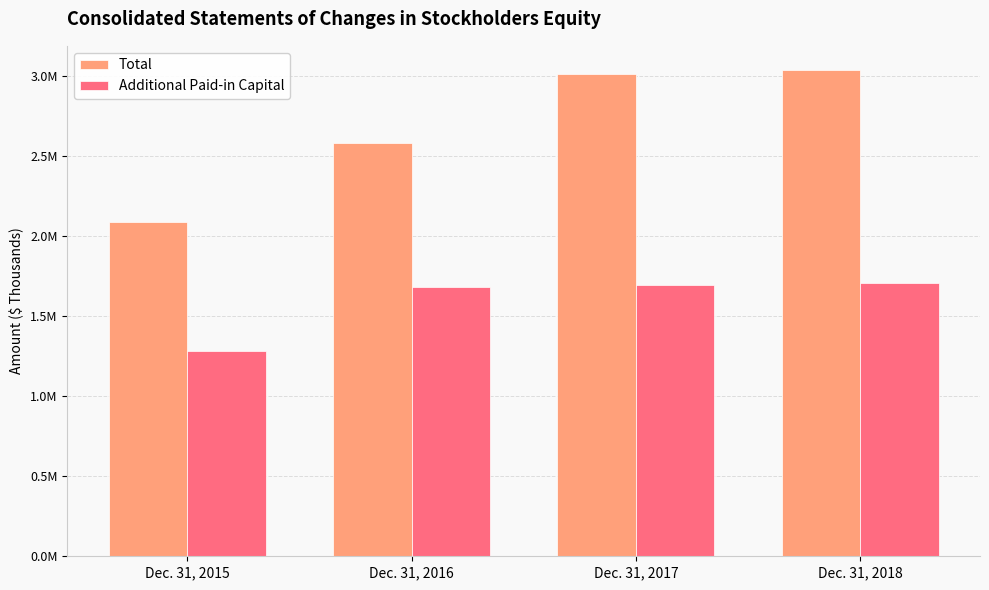

What is the minimum value shown in the chart?

1280870